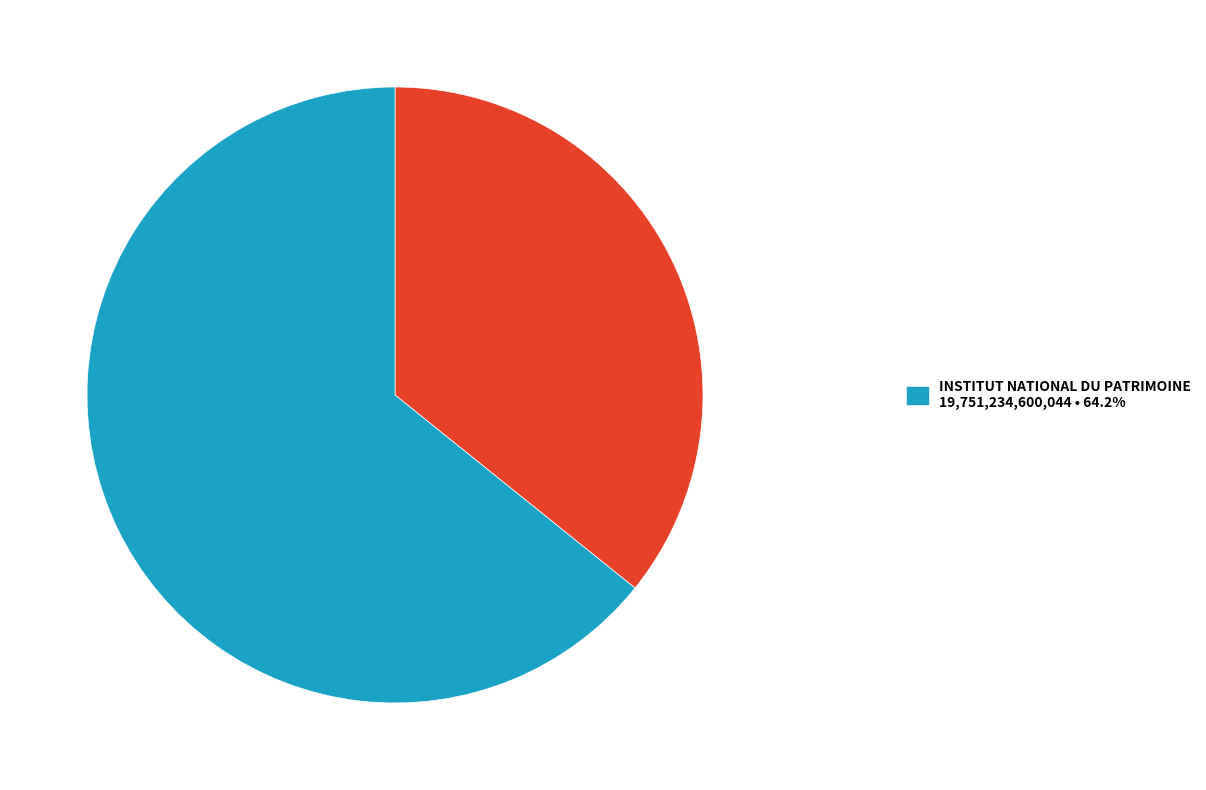

Is there a majority slice in this chart?

Yes